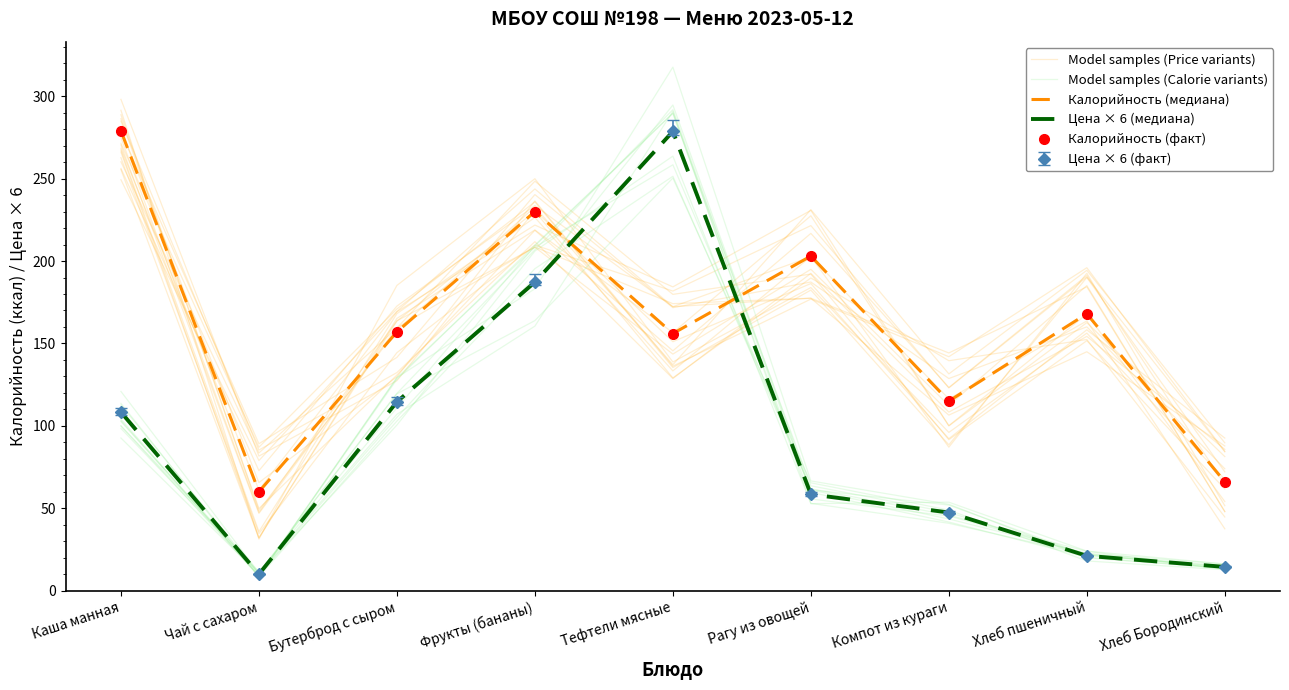

True or false: Цена × 6 (медиана) has a value of 114.5 at Бутерброд с сыром.

True